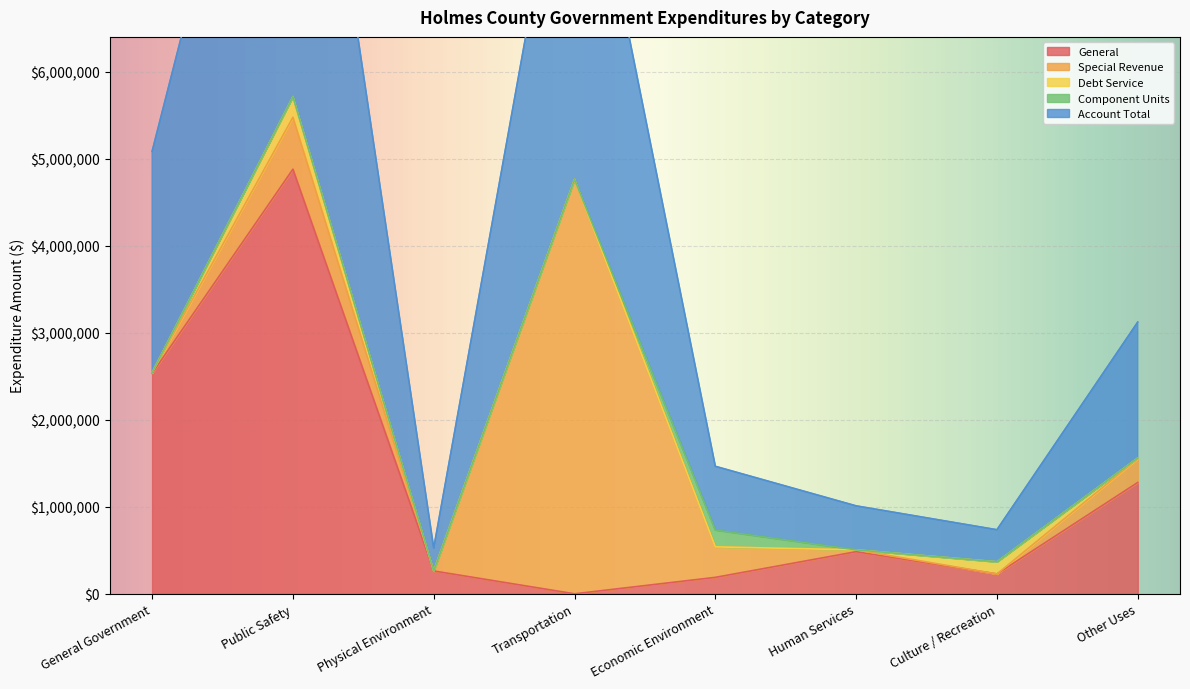

Count the number of data series in this chart.

5